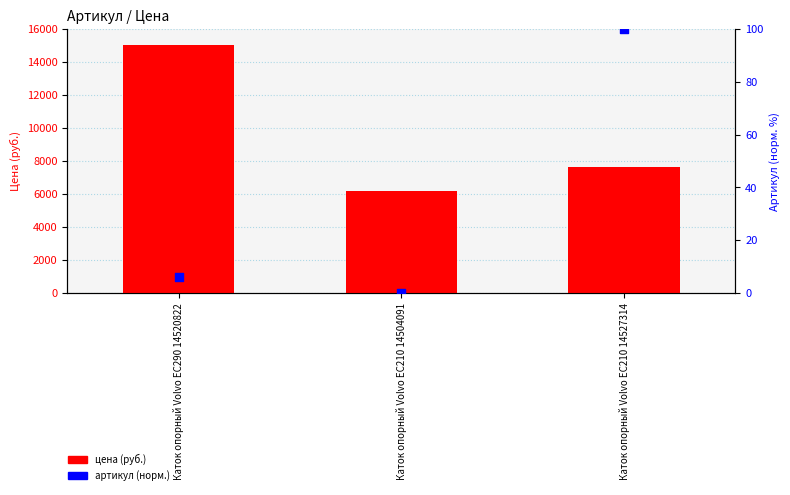

What is the total value across all series at Каток опорный Volvo EC290 14520822?

15076.2